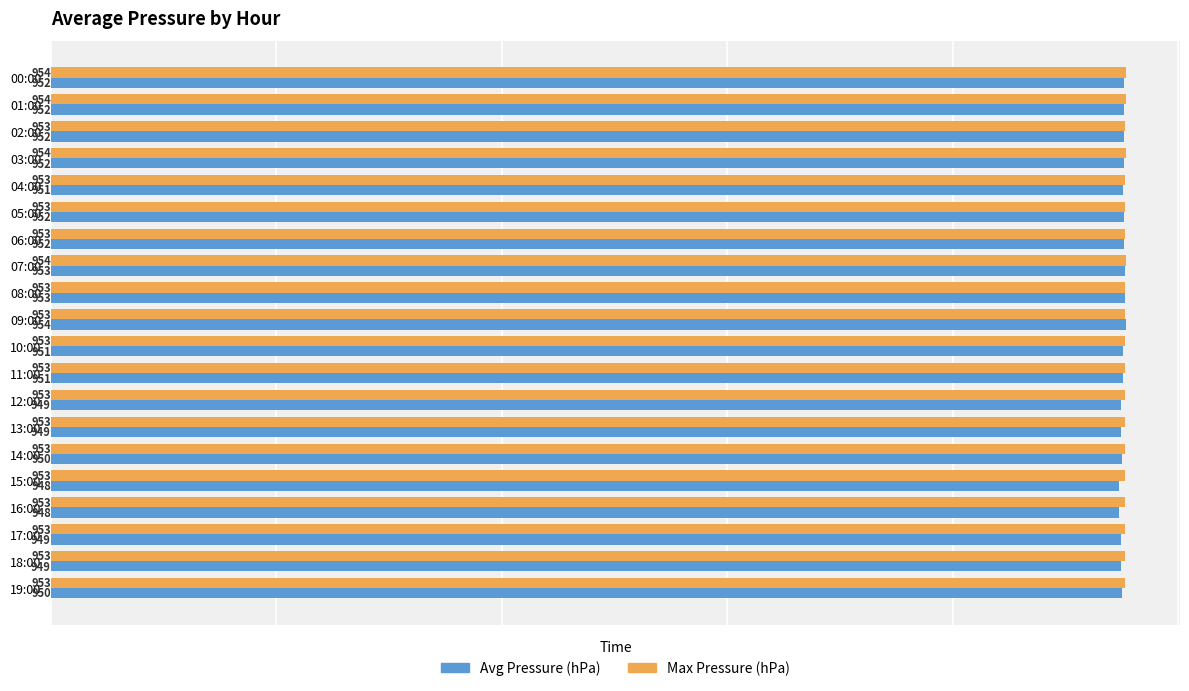

What is the total value across all series at 18:00?

1902